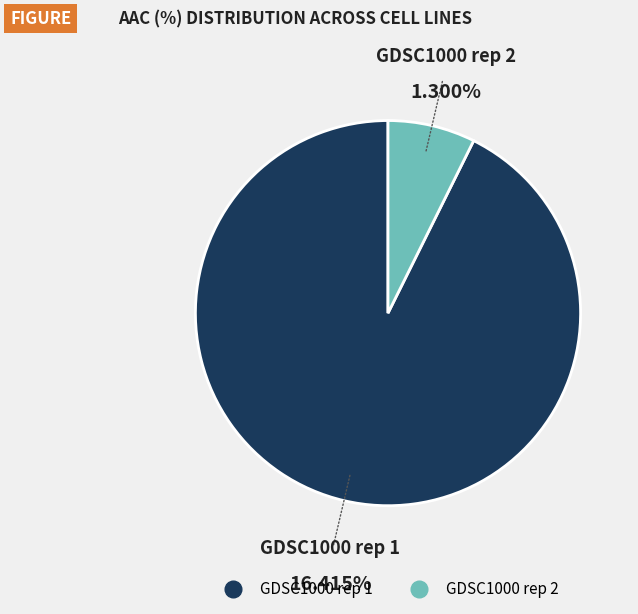

How many slices are in this pie chart?

2